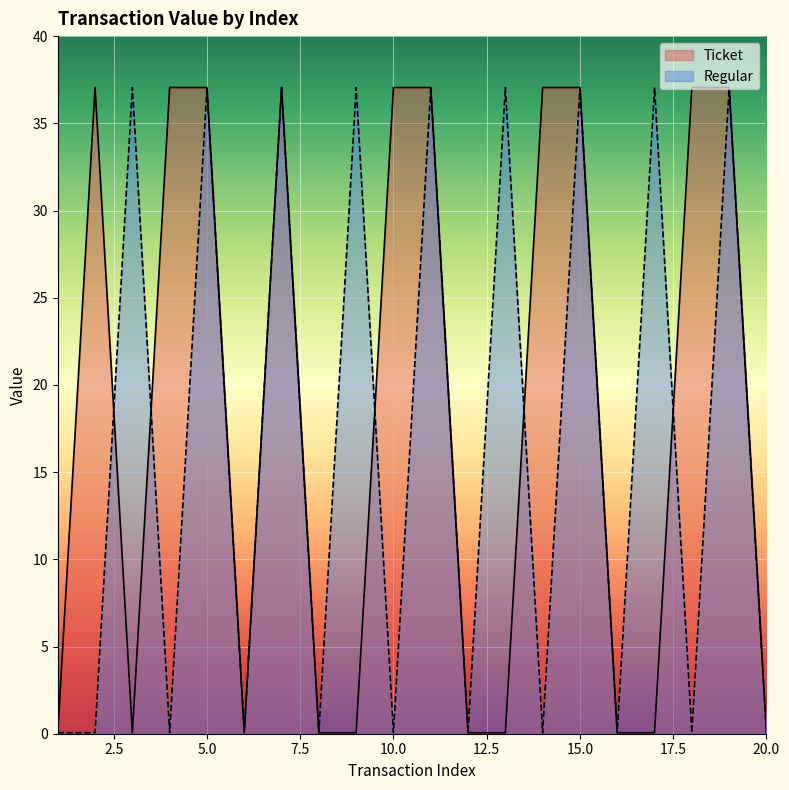

What is the total value across all series at 18?

37.1